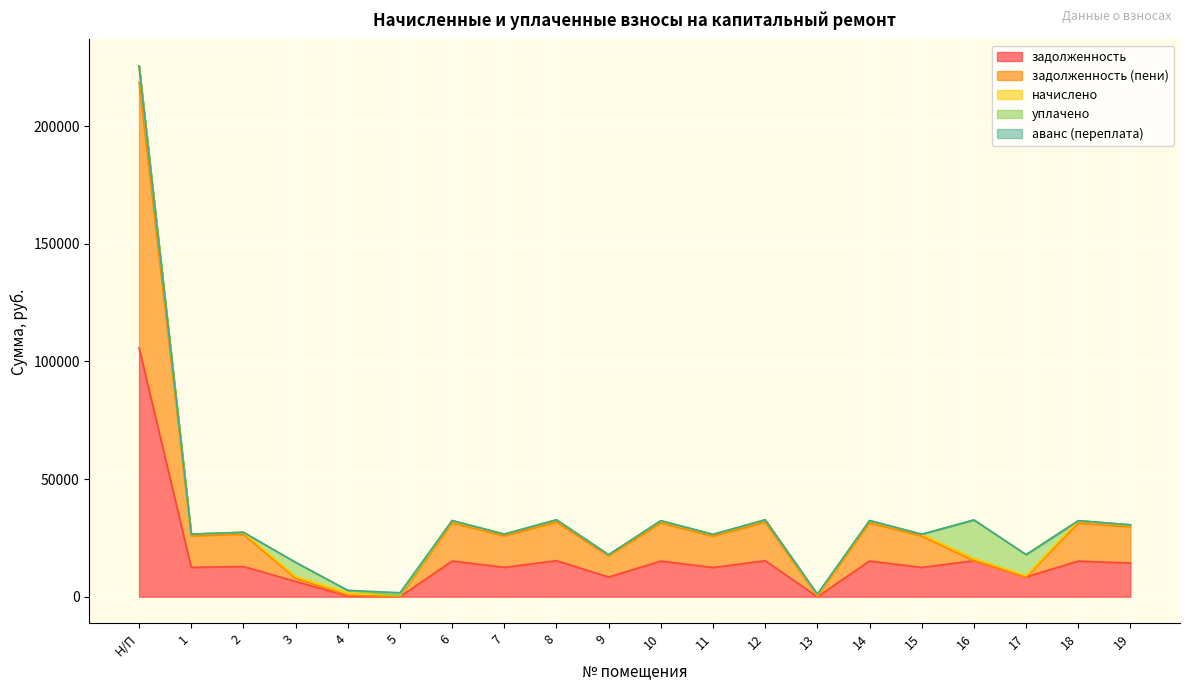

At which label does задолженность reach its minimum?

5